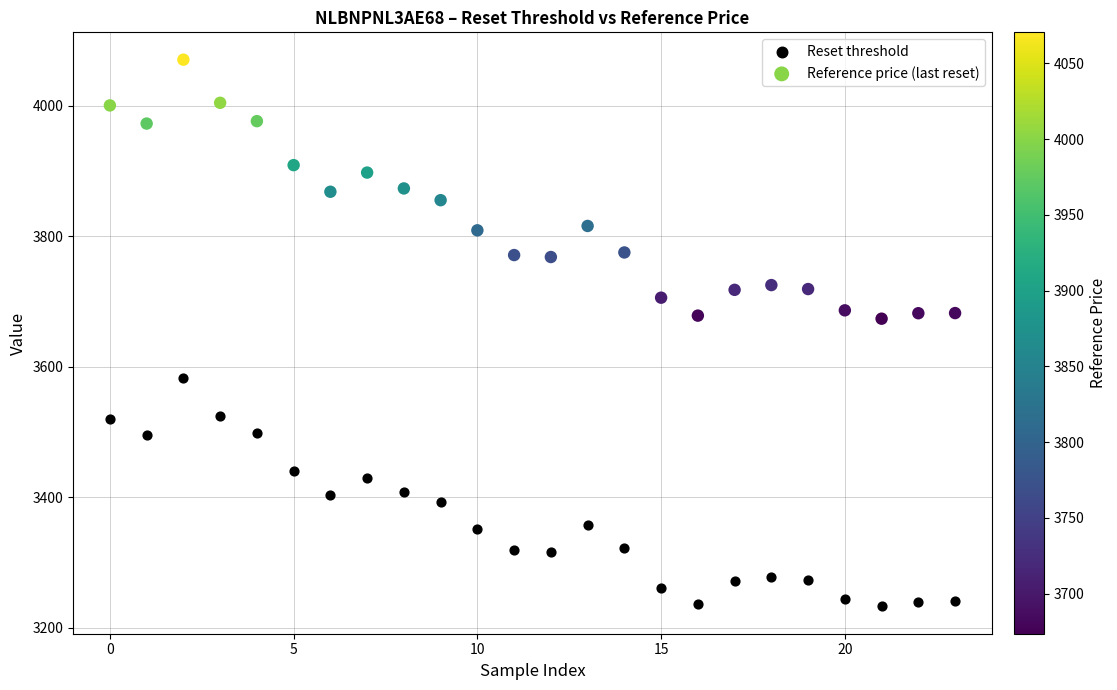

What are all the series names shown in the legend?

Reset threshold, Reference price (last reset)